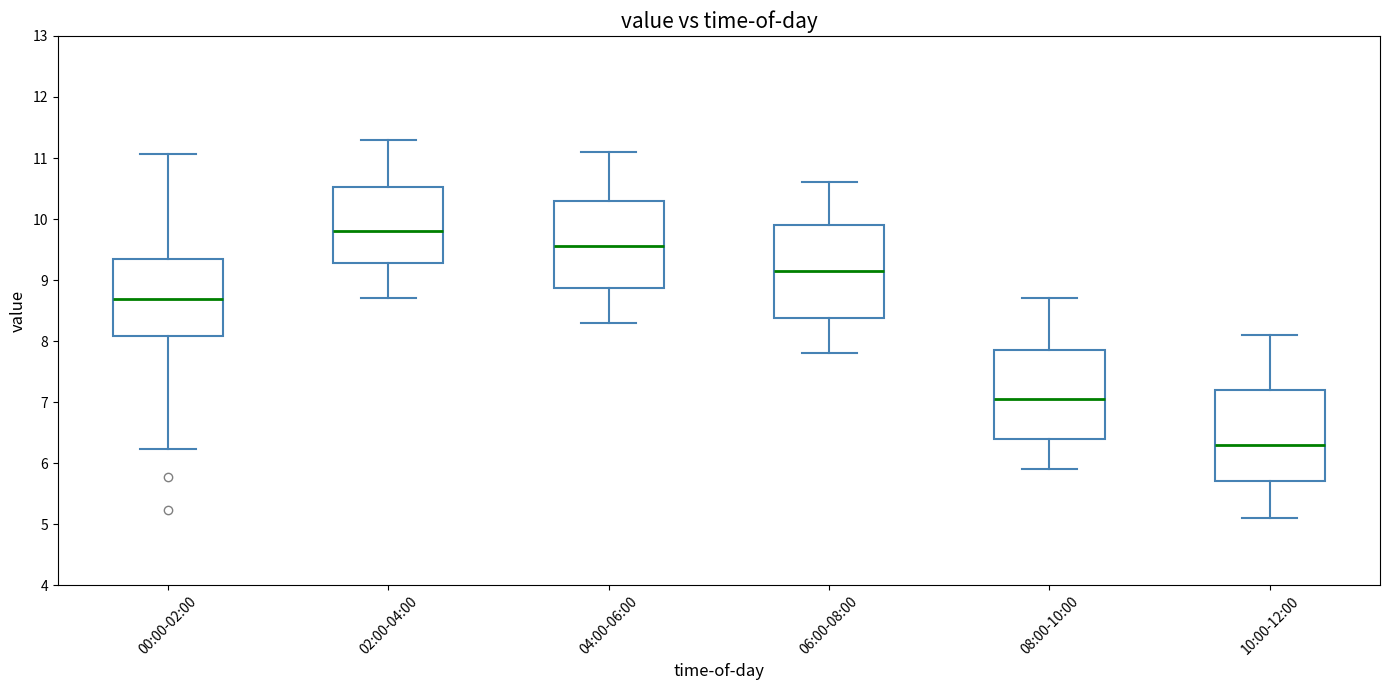

Where does the lower whisker of the box for 04:00-06:00 end on the y-axis? The values are not printed on the chart, so give them approximately, as read against the axis.

8.3